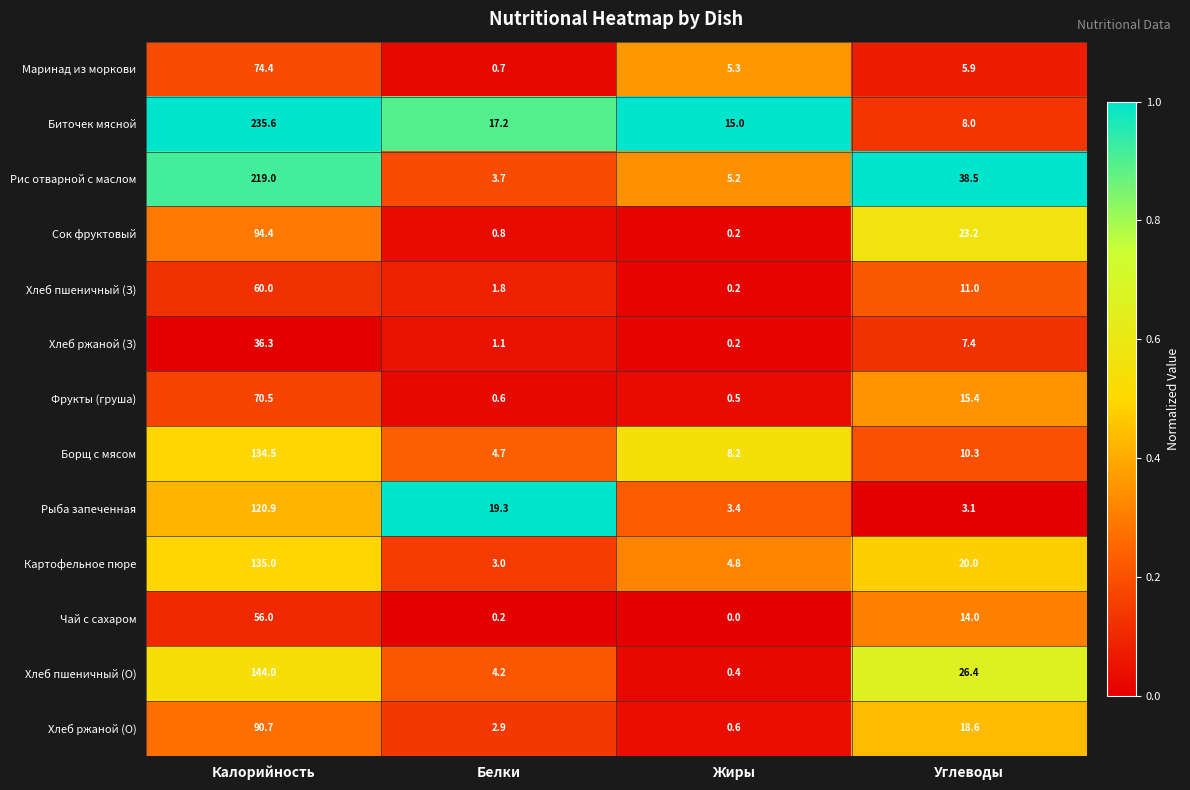

List the labels in order of Хлеб пшеничный (О) value, smallest first.

Жиры, Белки, Углеводы, Калорийность